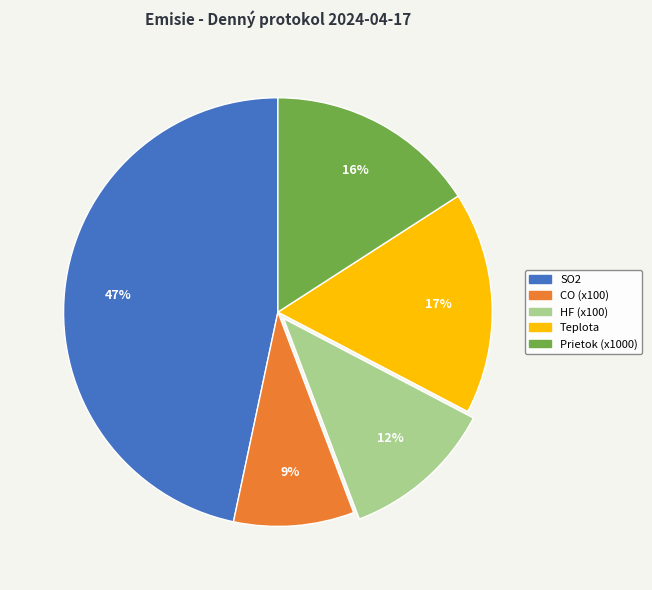

Does CO represent more than half of the total?

No